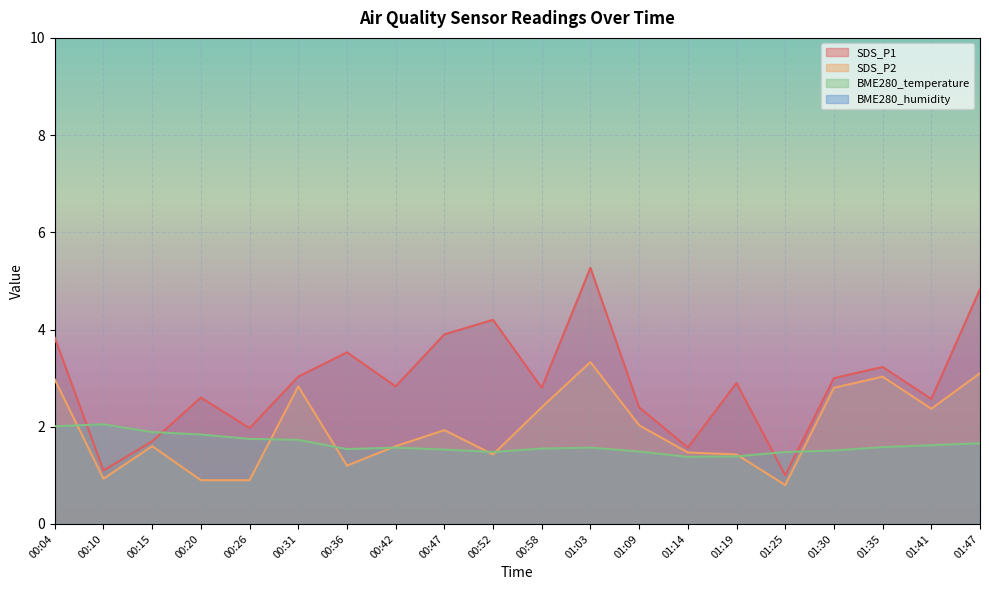

How many times do SDS_P1 and BME280_temperature cross each other?

4